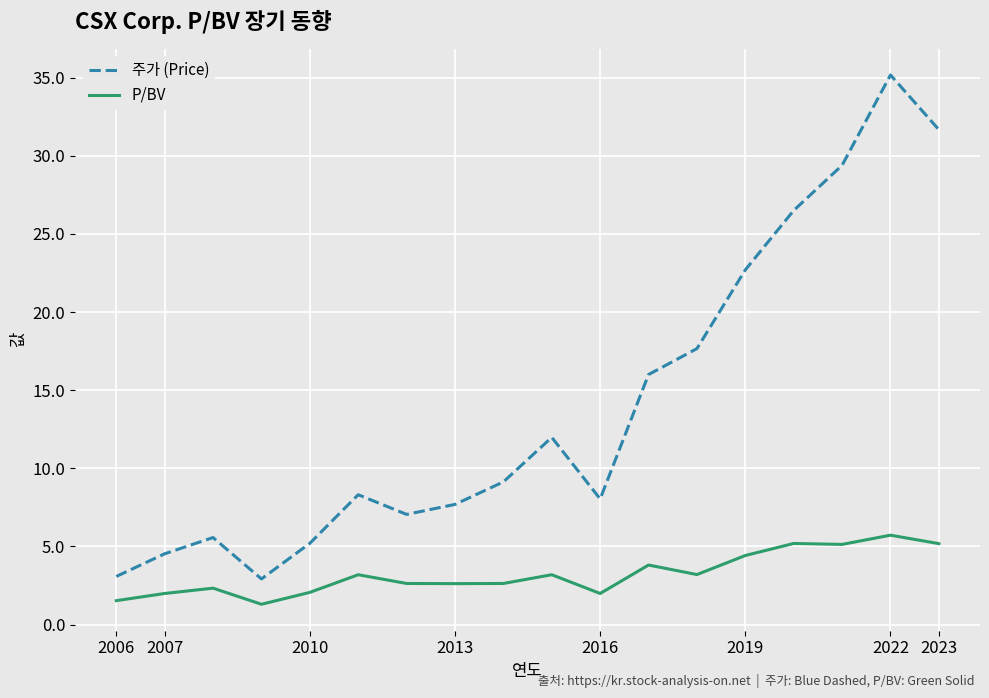

What is the maximum value shown in the chart?

35.2